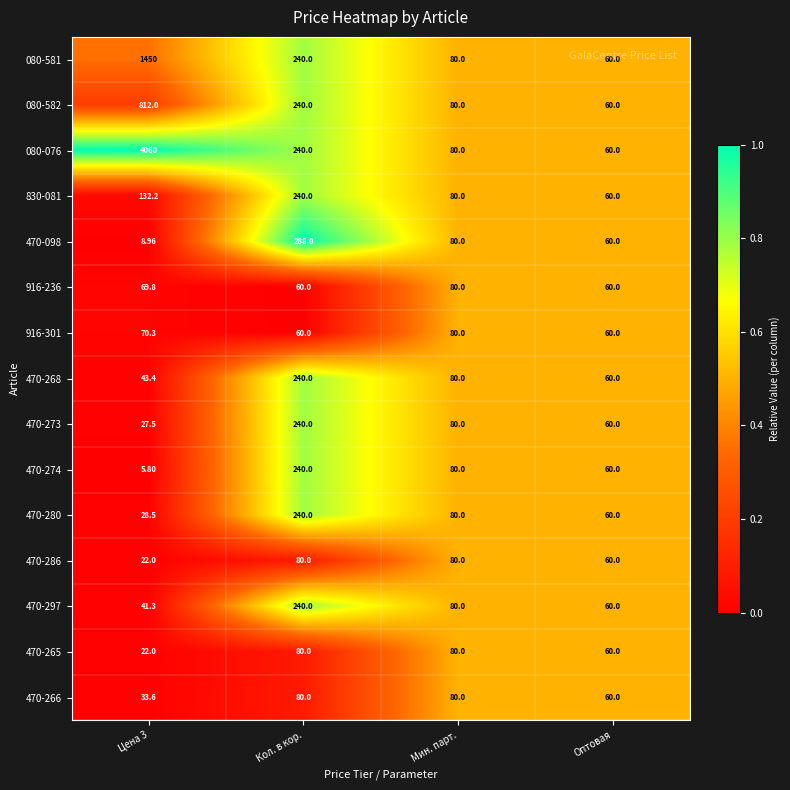

Where does the 470-268 series first go above 80?

Кол. в кор.